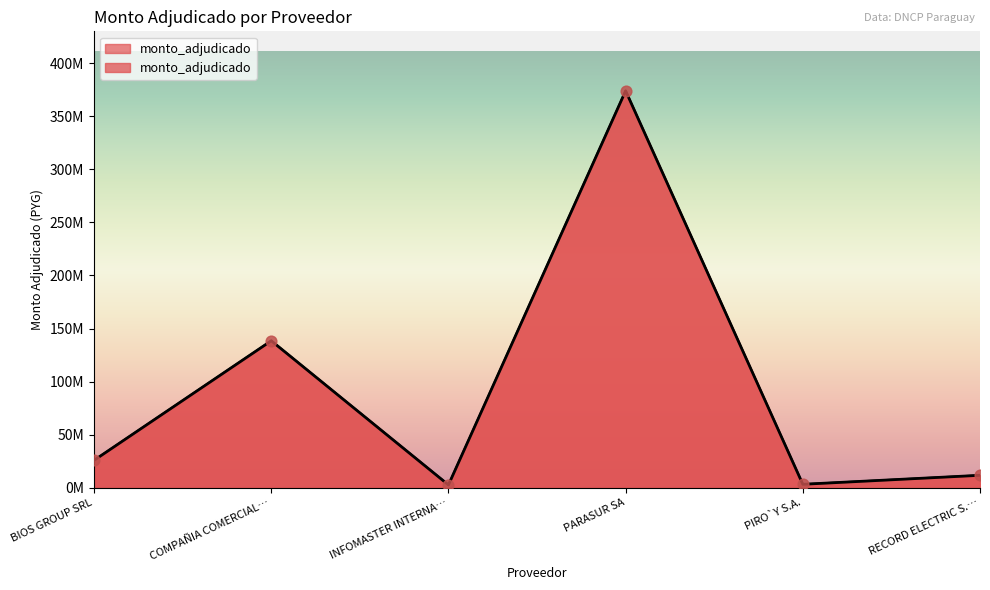

Approximately how many times larger is the value at BIOS GROUP SRL compared to INFOMASTER INTERNA…?

10.0